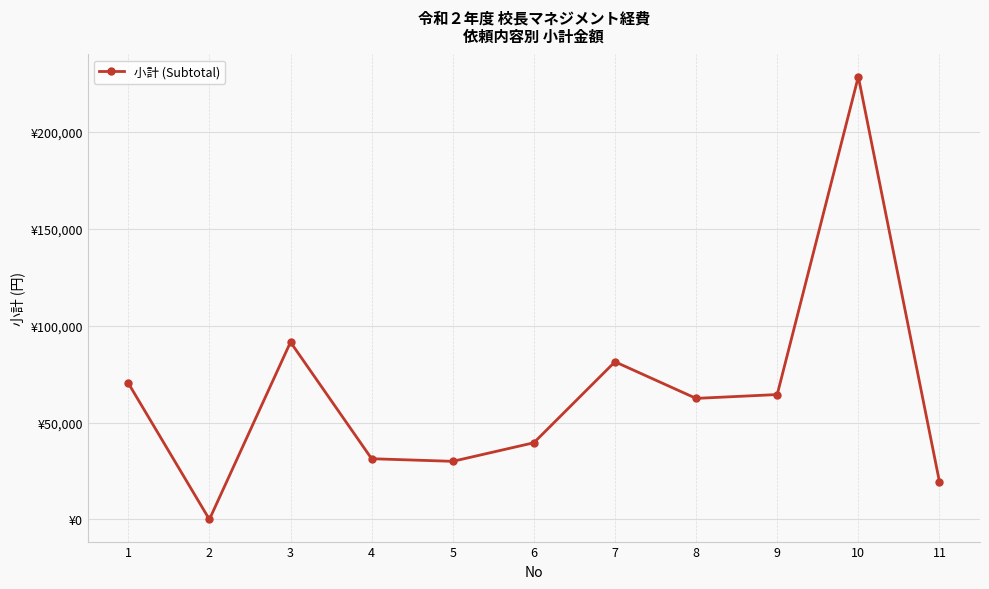

What is the value of the 5th point from the left?

30000